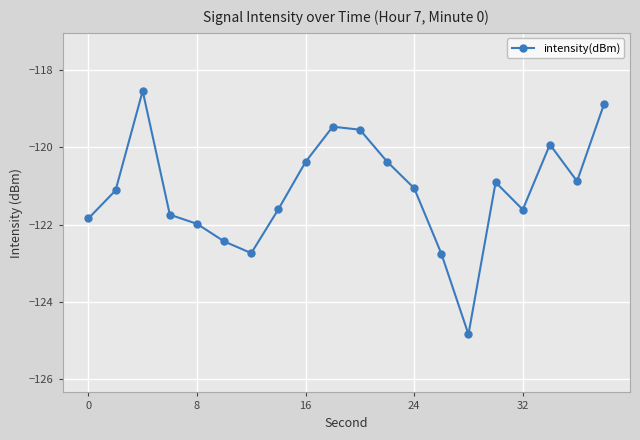

What is the minimum value shown in the chart?

-124.8